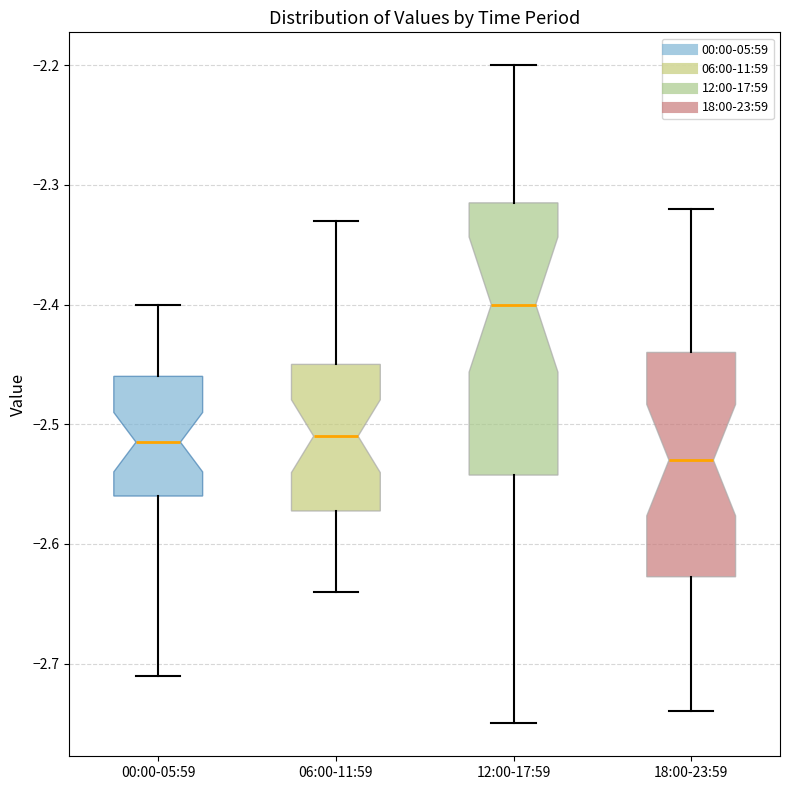

Which box's median line is the highest?

12:00-17:59